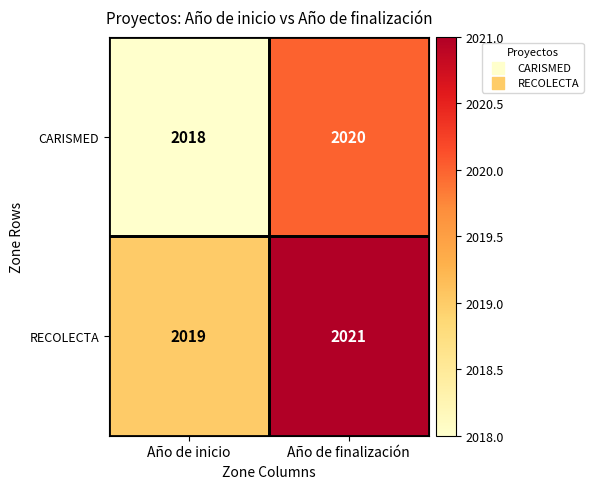

Is it true that CARISMED equals 2018 at Año de inicio?

True